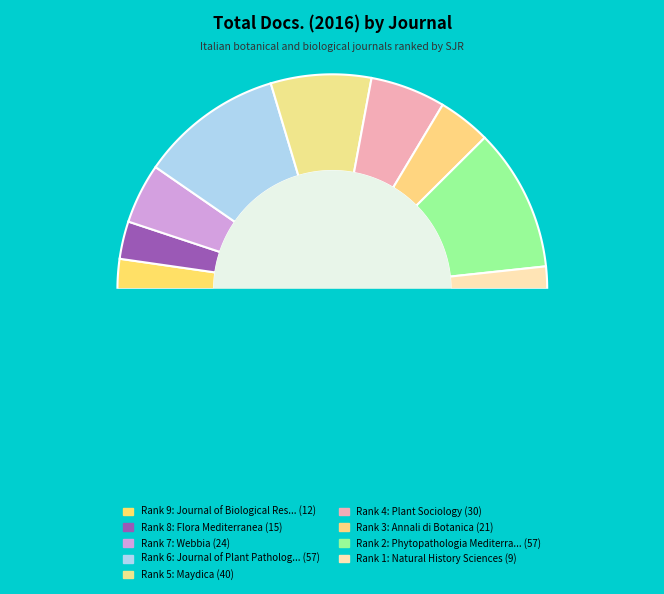

To the nearest percent, what is the difference between the Journal of Plant Pathology and Annali di Botanica slice percentages?

14%